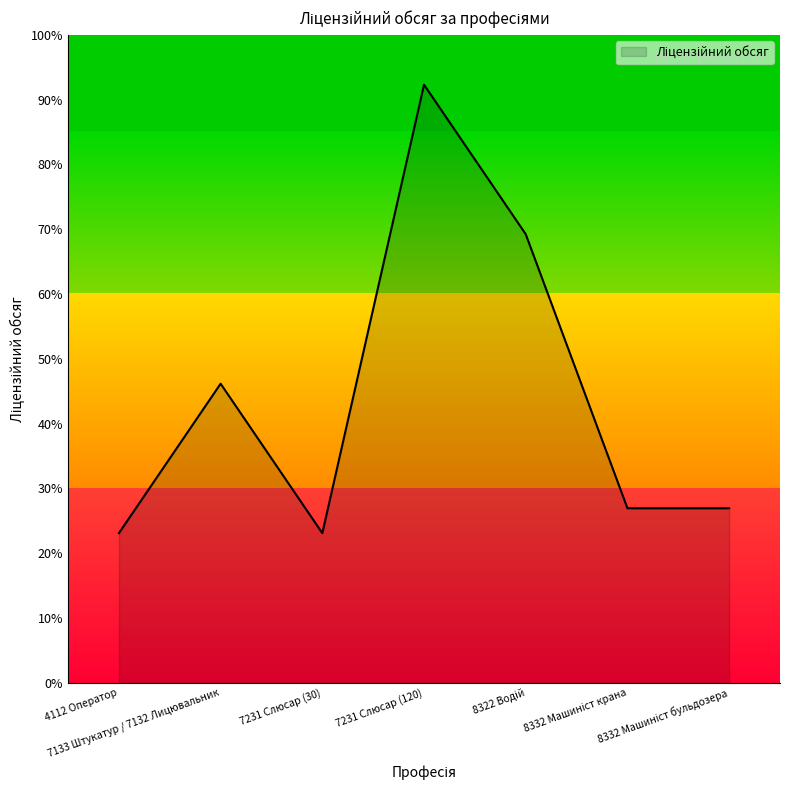

What is the difference between the maximum and minimum values?

69.2